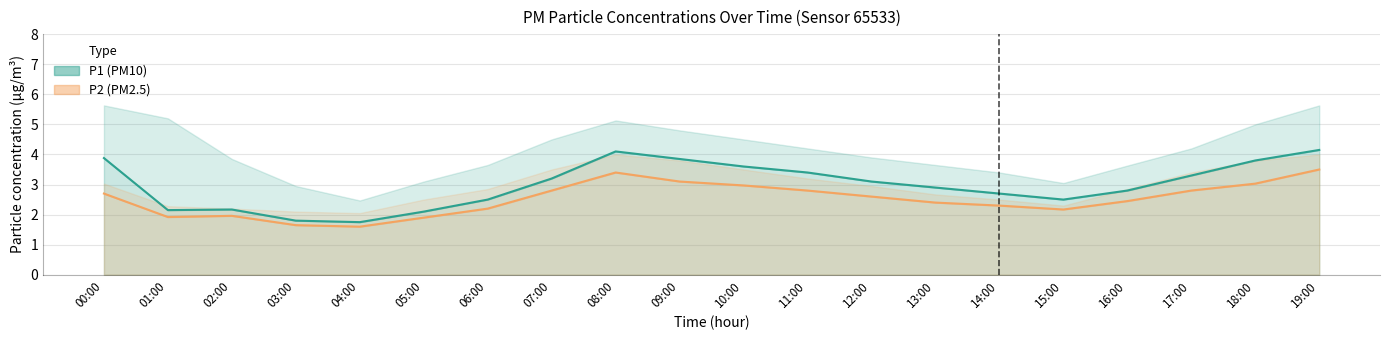

Is it true that P1 equals 5.9 at 10:00?

False